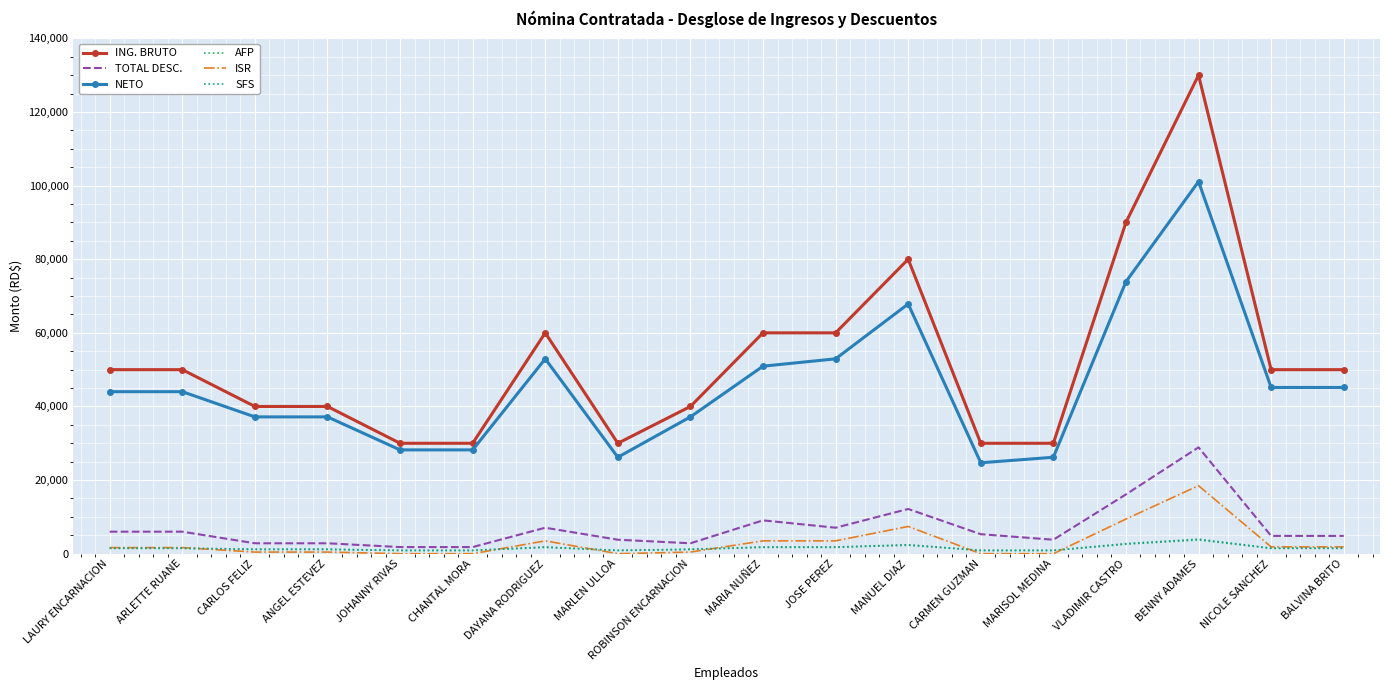

What is the maximum value for AFP?

3731.0